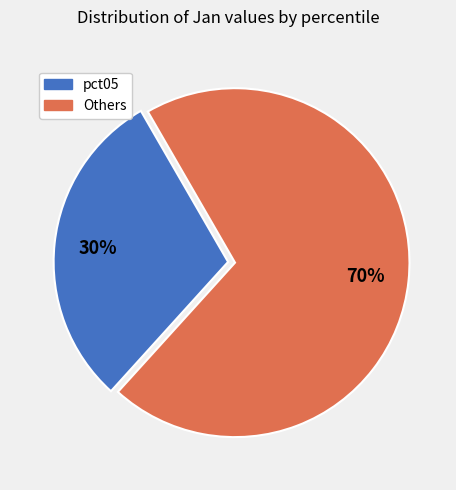

Which category has the biggest portion of the pie?

Others